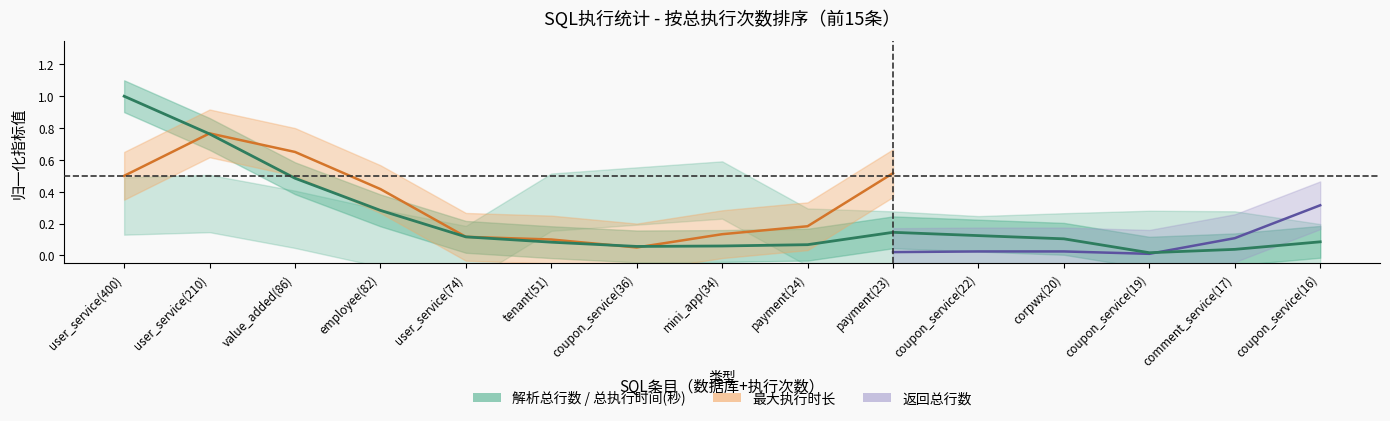

Where is the first local minimum?

coupon_service(36)